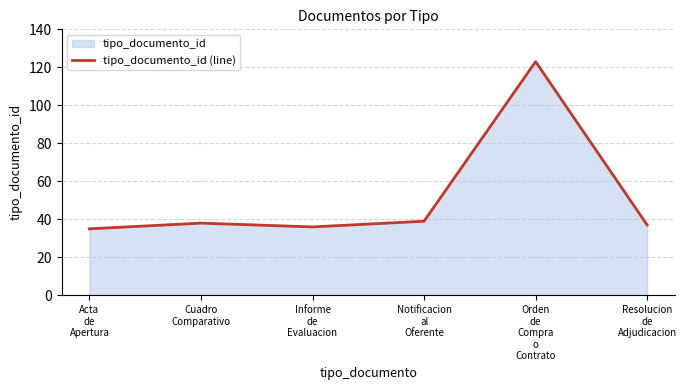

Where does the data first go above 38?

Notificacion
al
Oferente